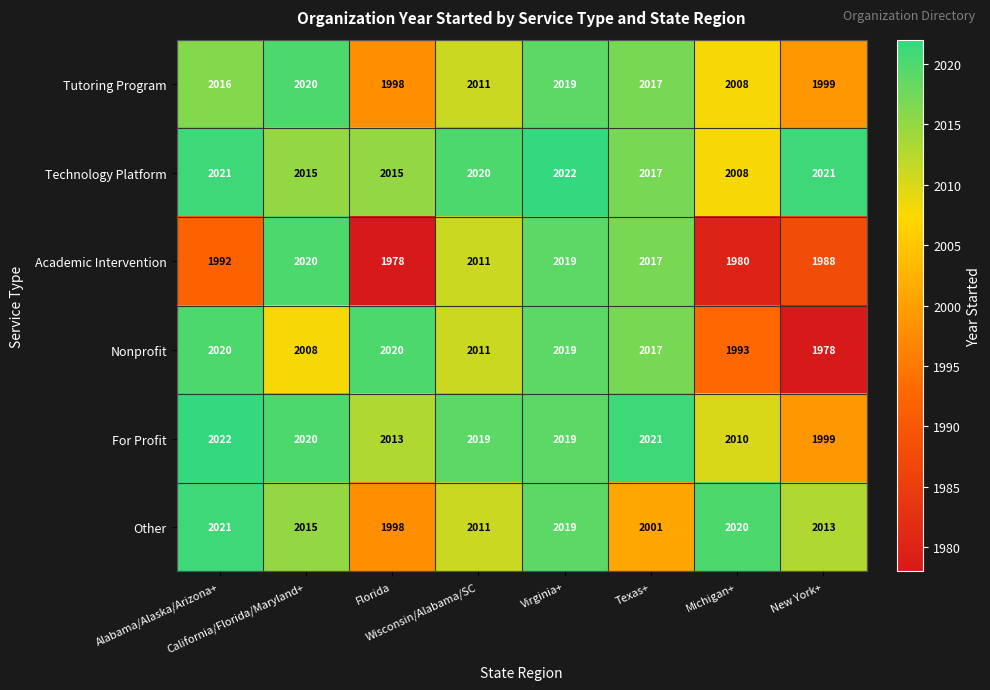

What is the difference between the highest and lowest values at Michigan+?

40